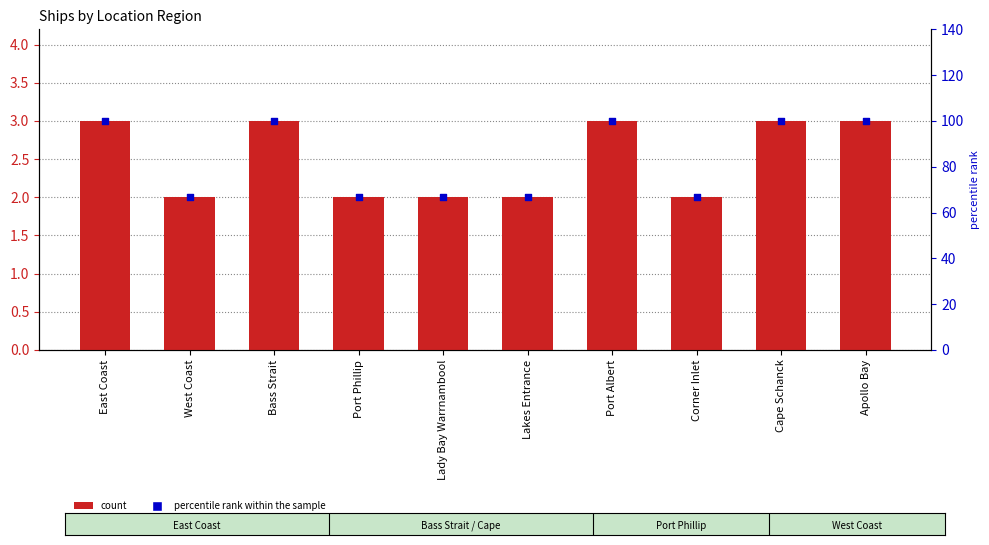

At which category is the sum across all series the highest?

East Coast